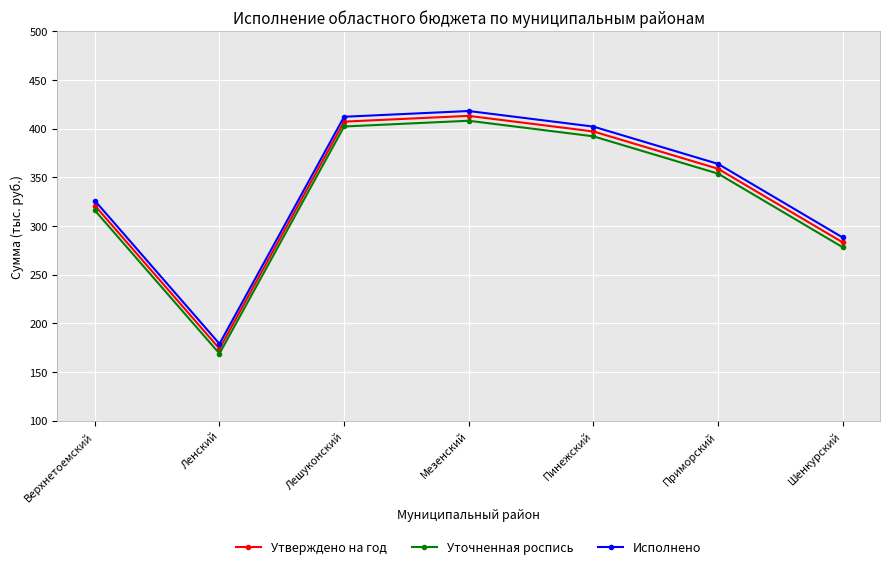

What is the total value across all series at Шенкурский?

849.9